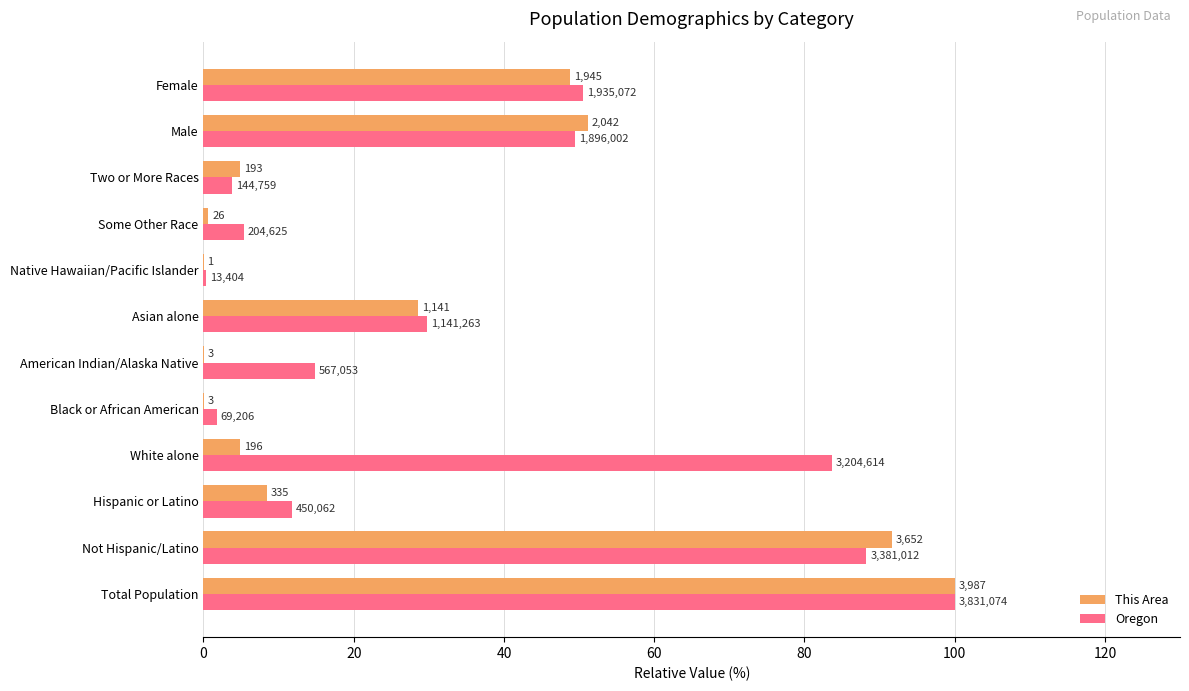

Which series has the largest total across all categories?

Oregon